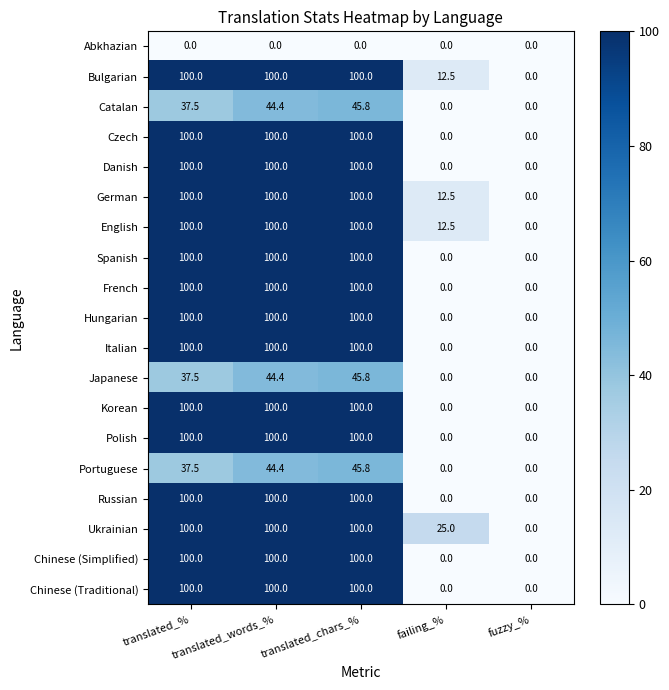

At which category is the sum across all series the highest?

translated_chars_%